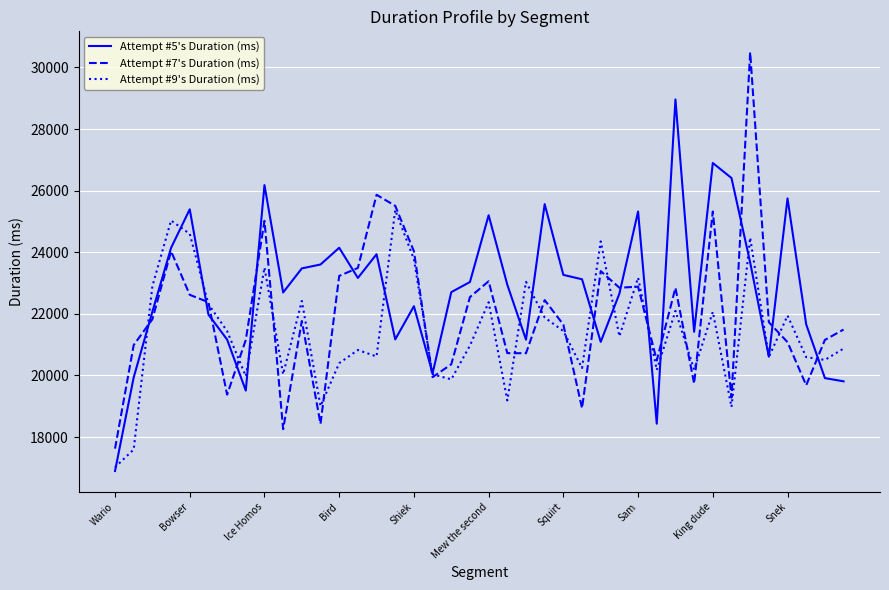

Rank the series by their average value, from highest to lowest.

Attempt #5's Duration (ms), Attempt #7's Duration (ms), Attempt #9's Duration (ms)